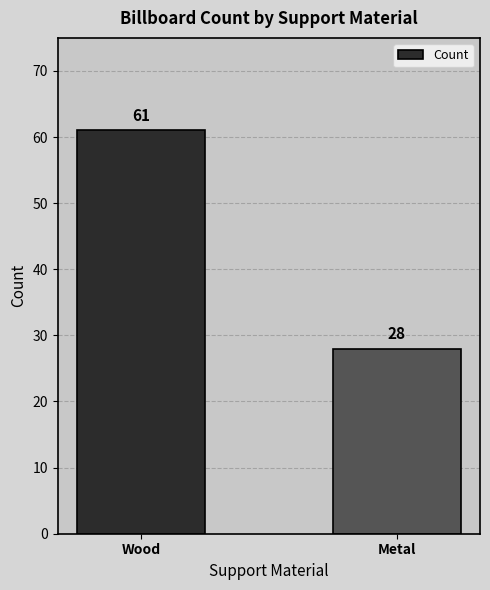

List the labels in order of value, smallest first.

Metal, Wood